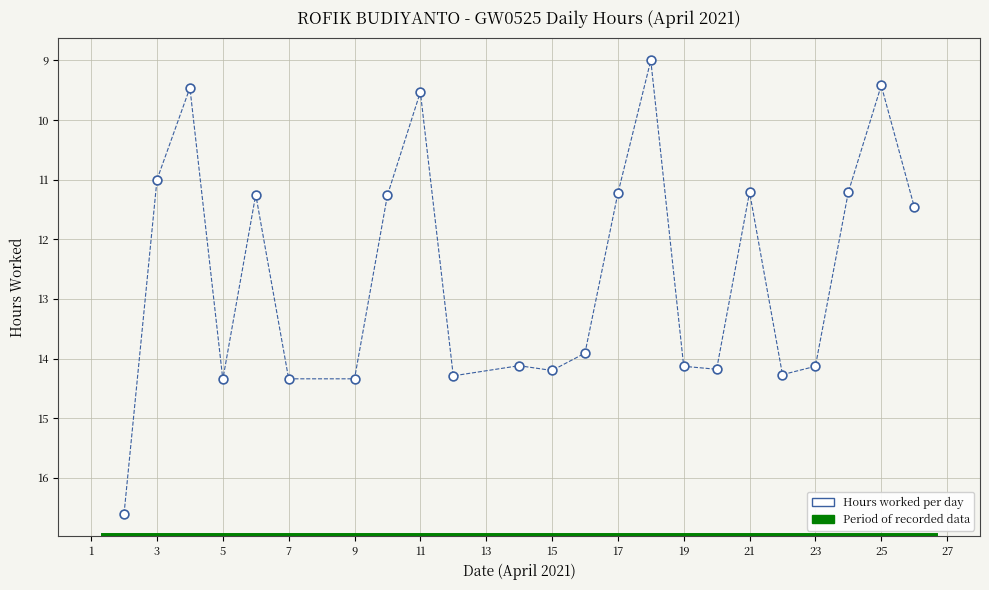

What is the range of X values (max minus min)?

24.0